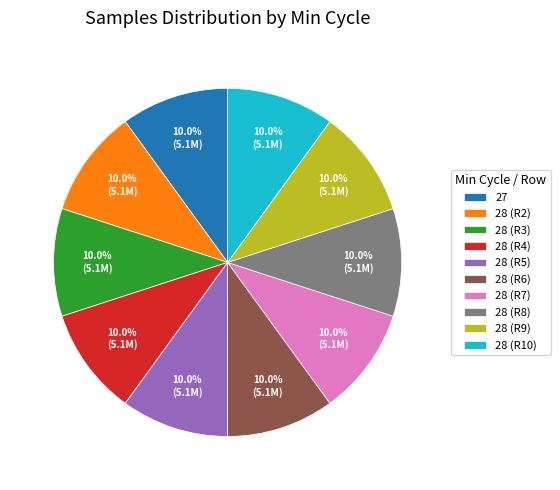

Does 28 (R8) represent more than half of the total?

No